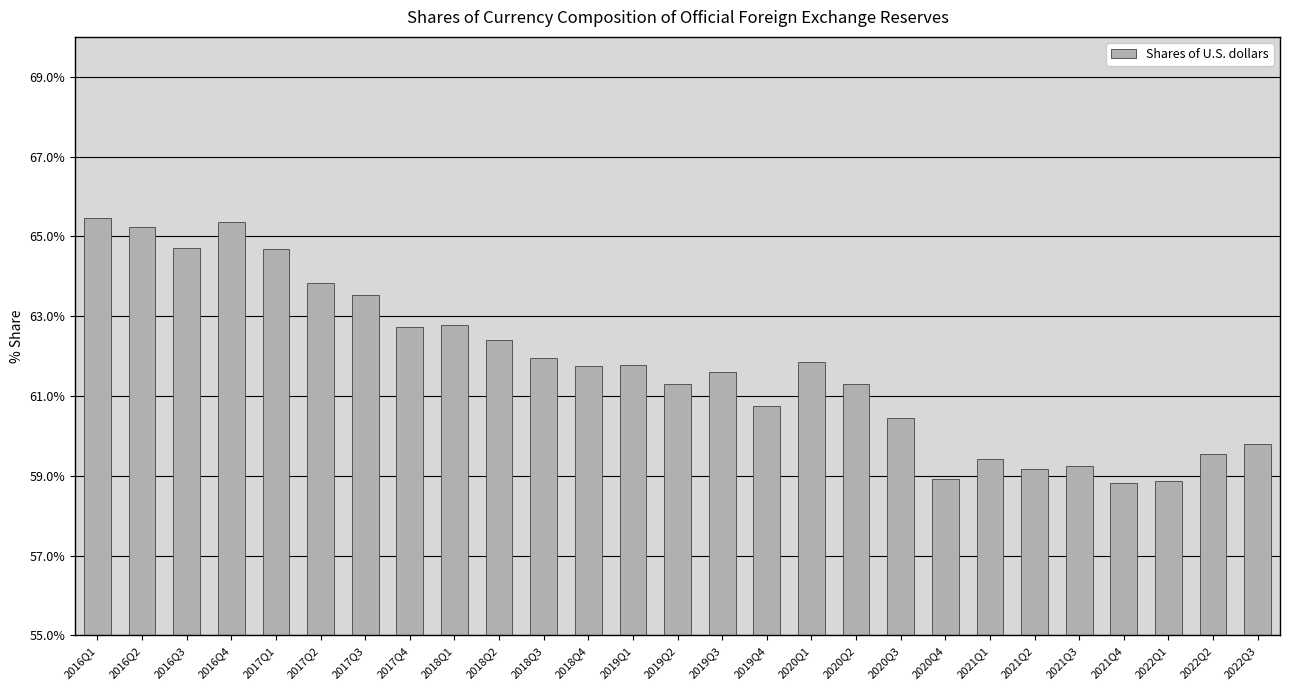

What is the sum of all values?

1667.3